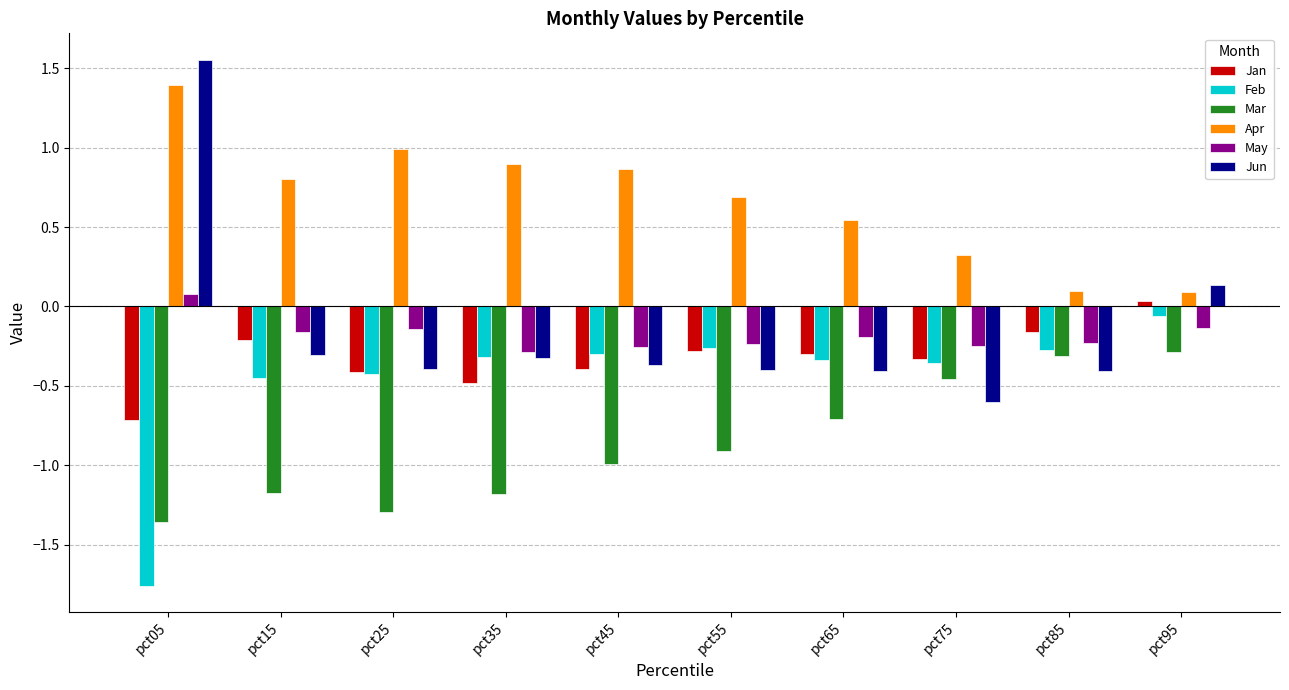

How many bars are there in each group?

6